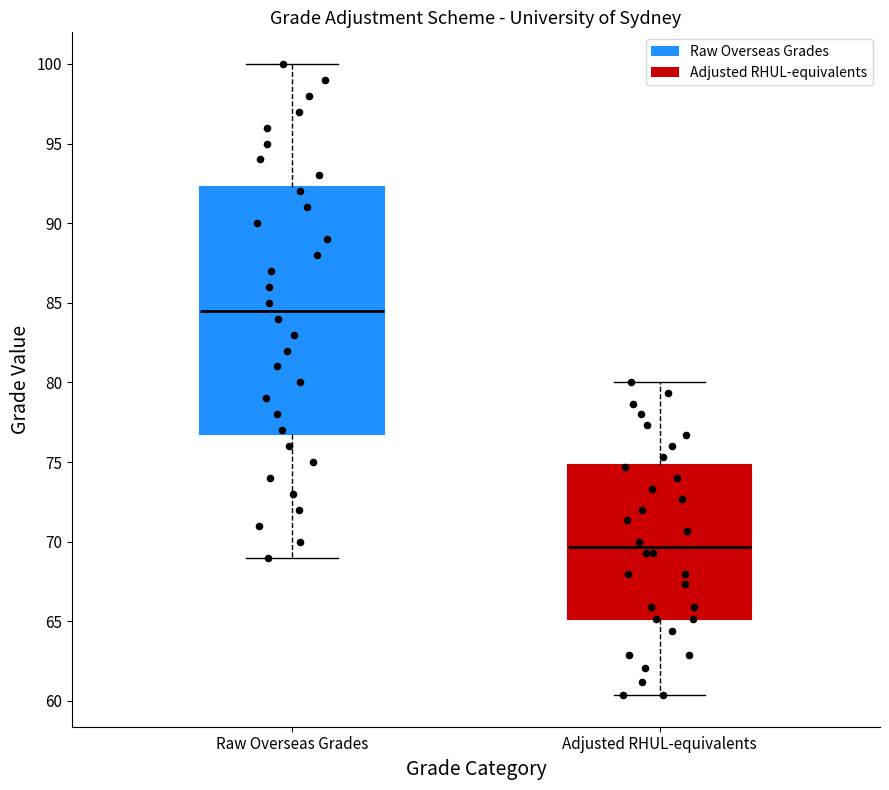

Where does the upper whisker of the box for Raw Overseas Grades end on the y-axis? The values are not printed on the chart, so give them approximately, as read against the axis.

100.0